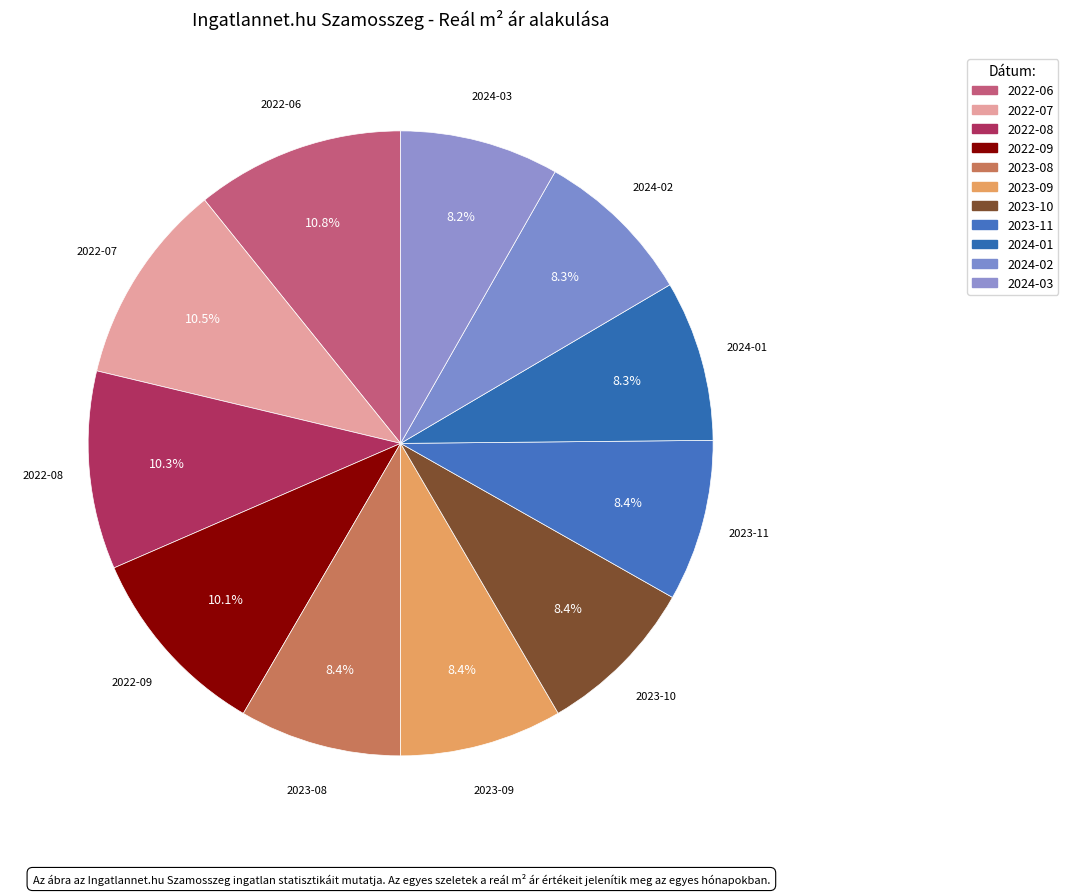

Does 2023-11 account for over 50% of the chart?

No